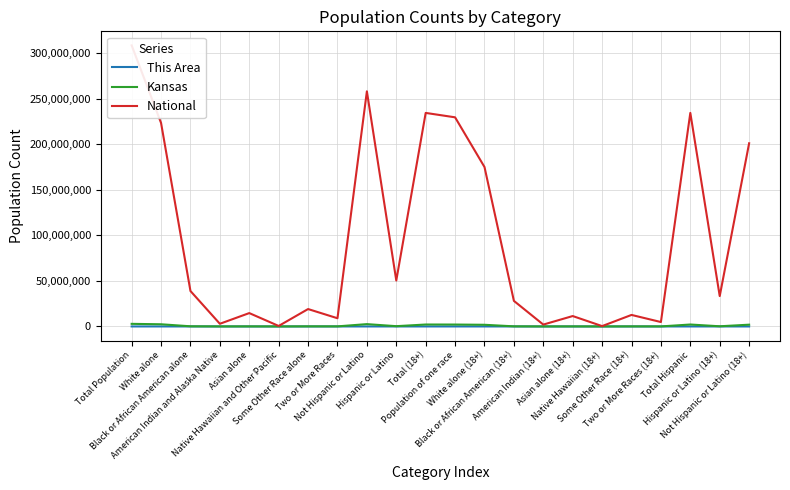

Reading right to left, transcribe all the data shown in this chart.

This Area: 532	69	601	2	38	0	1	1	0	559	599	601	120	724	9	60	0	1	1	4	769	844
Kansas: 1948237	177942	2126179	38950	69206	1550	50410	19998	118677	1827388	2087229	2126179	300042	2553076	85933	110127	2238	67762	28150	167864	2391044	2853118
National: 201217368	33346703	234564071	4840677	12651574	382409	11422616	2043876	28088003	175134916	229723394	234564071	50477594	258267944	9009073	19107368	540013	14674252	2932248	38929319	223553265	308745538